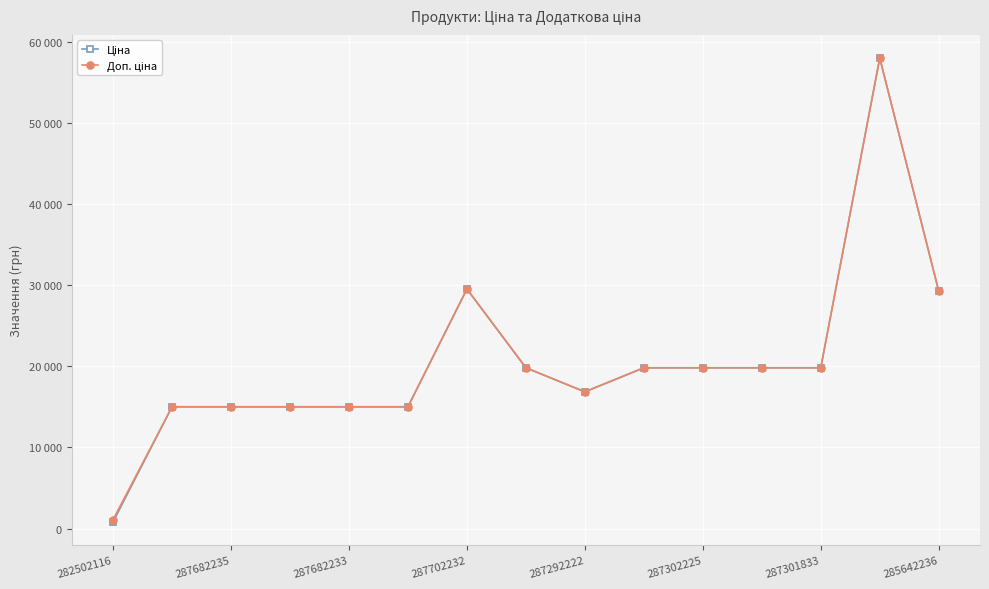

True or false: Доп. ціна and Ціна intersect in this chart.

False